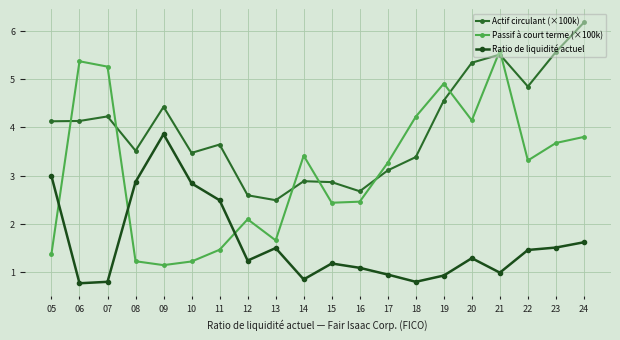

Reading left to right, extract all data points from this chart.

Actif circulant (×100k): 4.1	4.1	4.2	3.5	4.4	3.5	3.6	2.6	2.5	2.9	2.9	2.7	3.1	3.4	4.6	5.3	5.5	4.8	5.6	6.2
Passif à court terme (×100k): 1.4	5.4	5.3	1.2	1.1	1.2	1.5	2.1	1.7	3.4	2.4	2.5	3.3	4.2	4.9	4.1	5.6	3.3	3.7	3.8
Ratio de liquidité actuel: 3.0	0.8	0.8	2.9	3.9	2.8	2.5	1.2	1.5	0.8	1.2	1.1	0.9	0.8	0.9	1.3	1.0	1.5	1.5	1.6